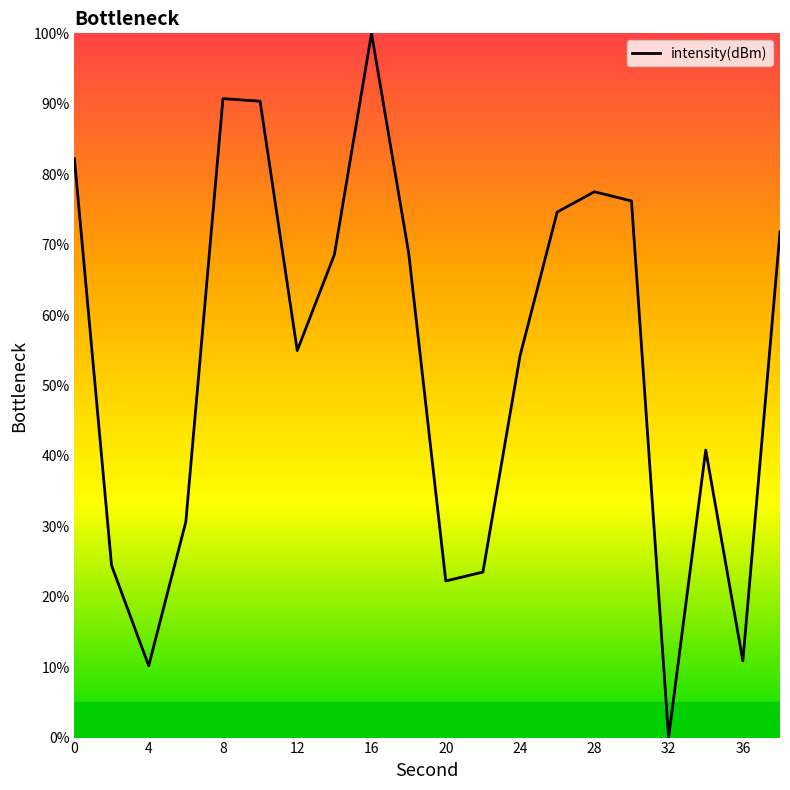

What is the greatest value displayed?

100.0